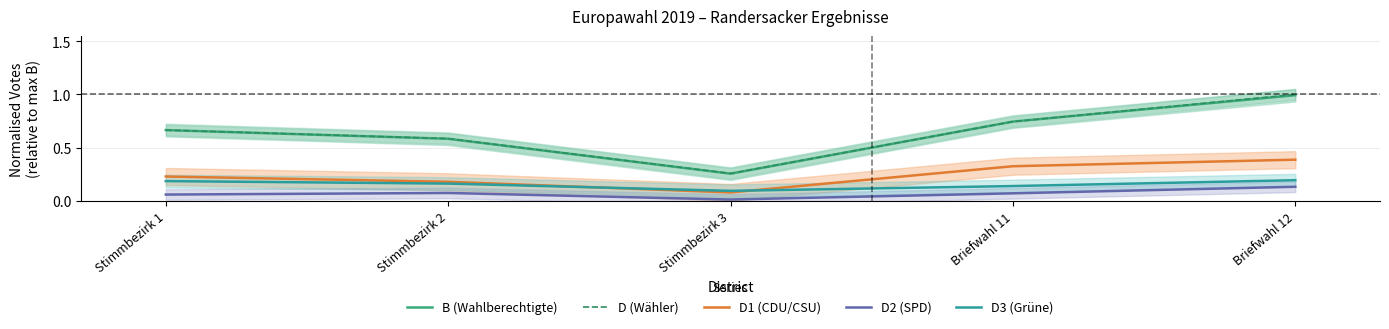

At Briefwahl 12, list the series in order from smallest to largest.

D2 (SPD), D3 (Grüne), D1 (CDU/CSU), B (Wahlberechtigte), D (Wähler)